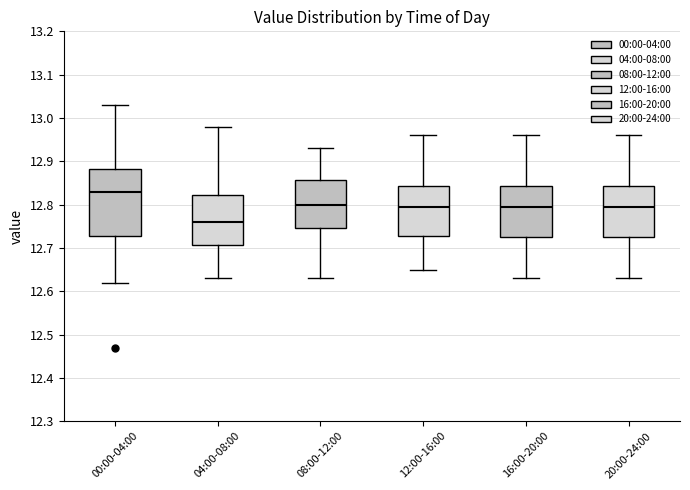

Where is the upper edge of the box for 16:00-20:00 on the y-axis? The values are not printed on the chart, so give them approximately, as read against the axis.

12.84